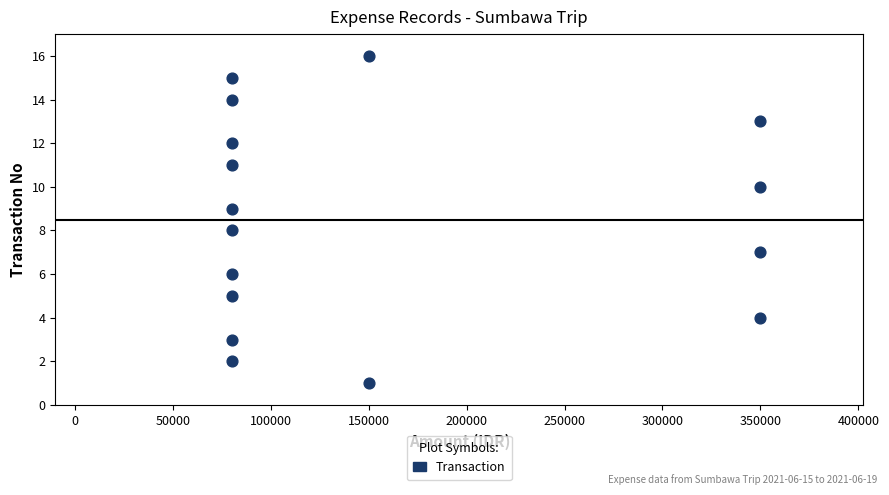

What is the range of Y values (max minus min)?

15